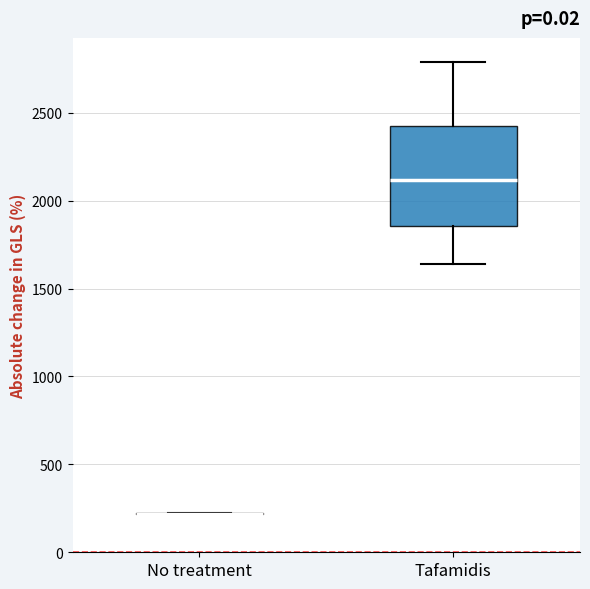

Which box is the tallest, from its lower edge to its upper edge?

Tafamidis